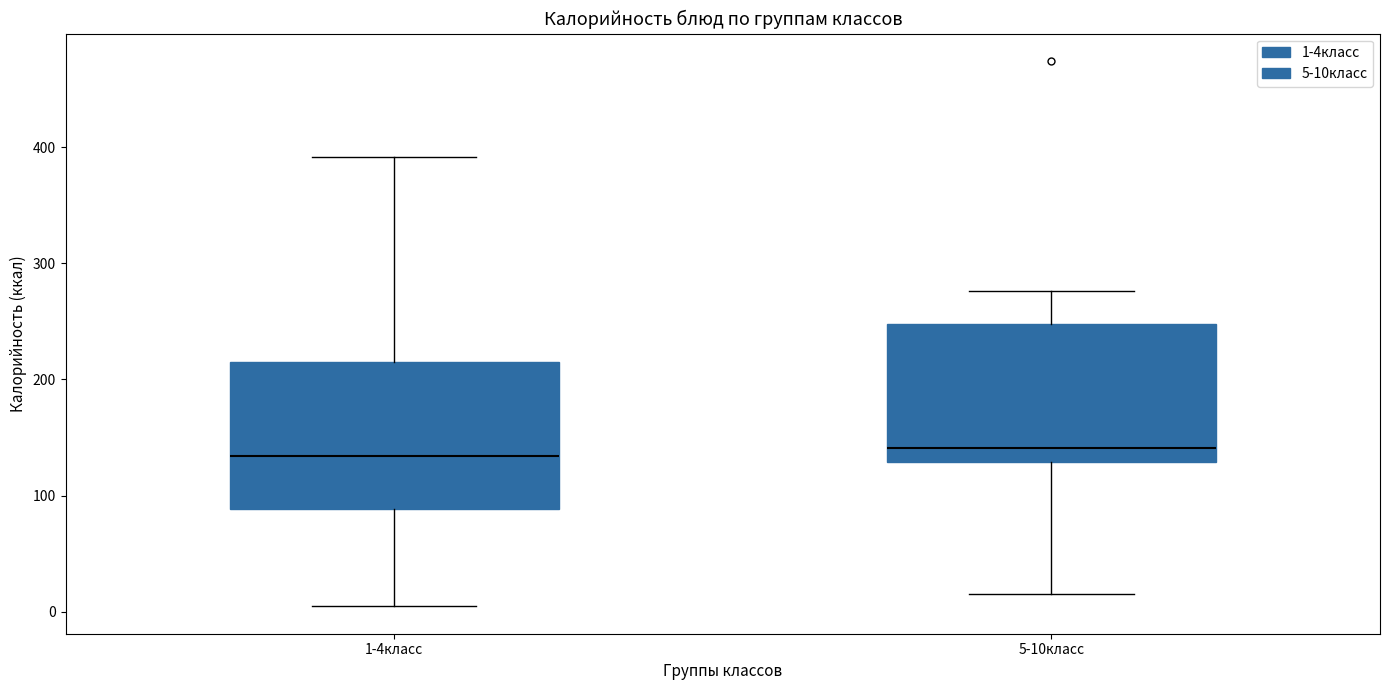

Reading left to right, read every box against the y-axis: the position of its median line, the range the box covers, and the ends of its whiskers. The values are not printed on the chart, so give them approximately, as read against the axis.

1-4класс: median 130, box 90 to 220, whiskers 0 to 390
5-10класс: median 140, box 130 to 250, whiskers 20 to 280